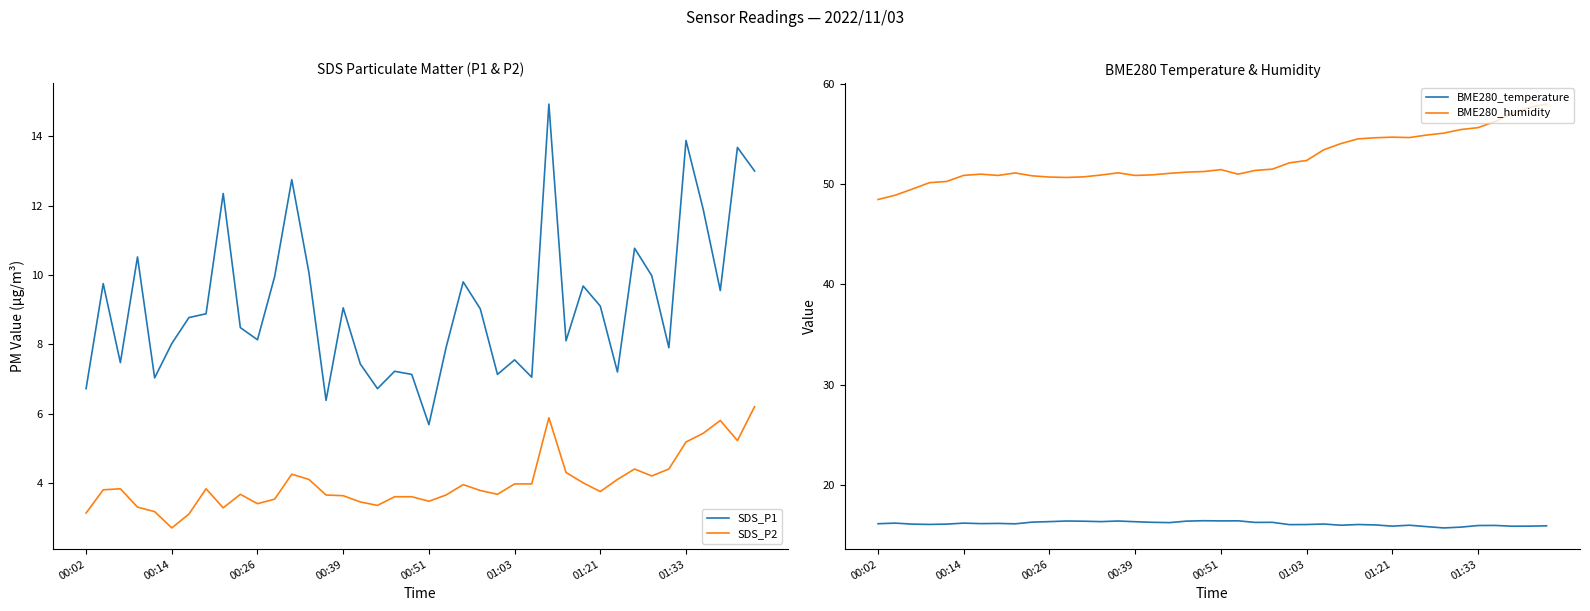

What is the value of the SDS_P1 point at the 30th from the left?

9.7